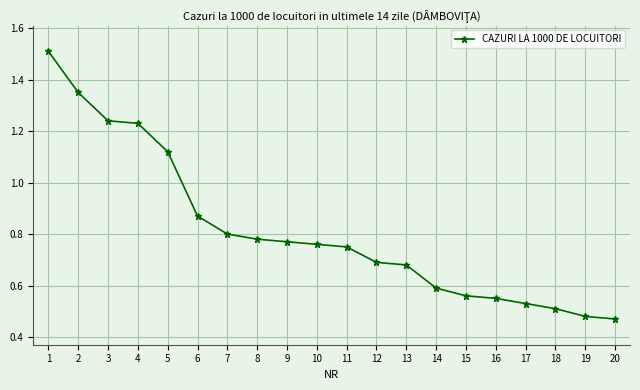

What is the sum of the values at 9 and 10?

1.5